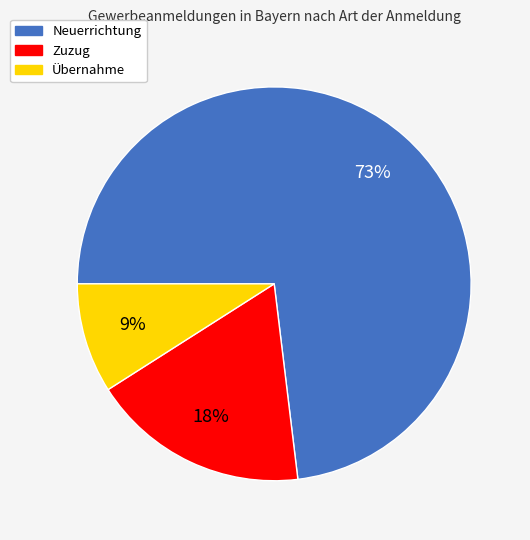

Which category has the biggest portion of the pie?

Neuerrichtung